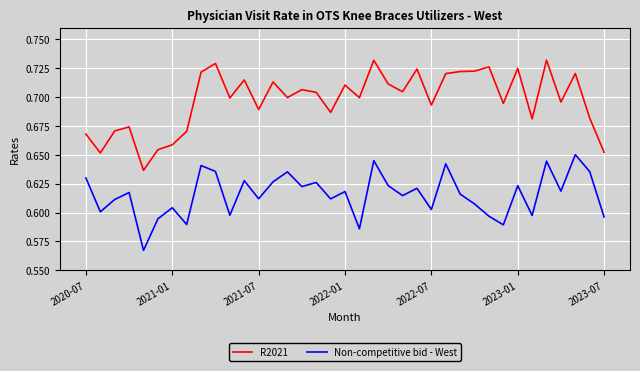

Rank the series by their maximum value, from lowest to highest.

Non-competitive bid - West, R2021